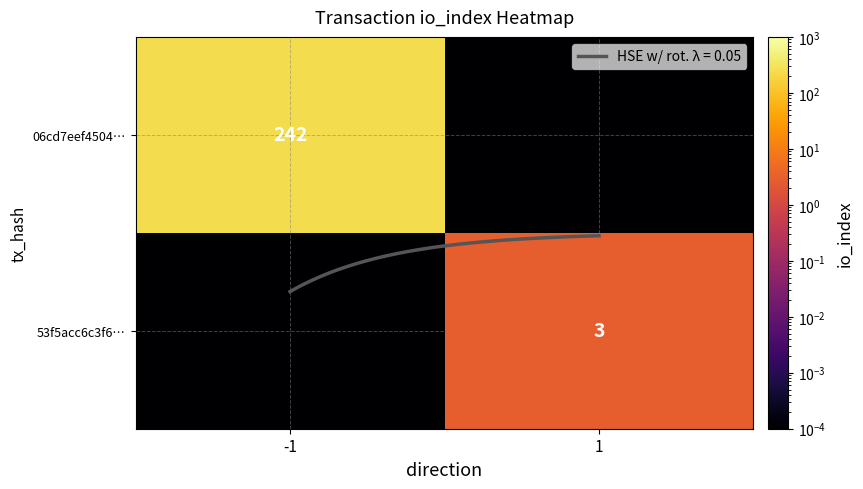

What is the difference between the 53f5acc6c3f6… values at 1 and -1?

3.0